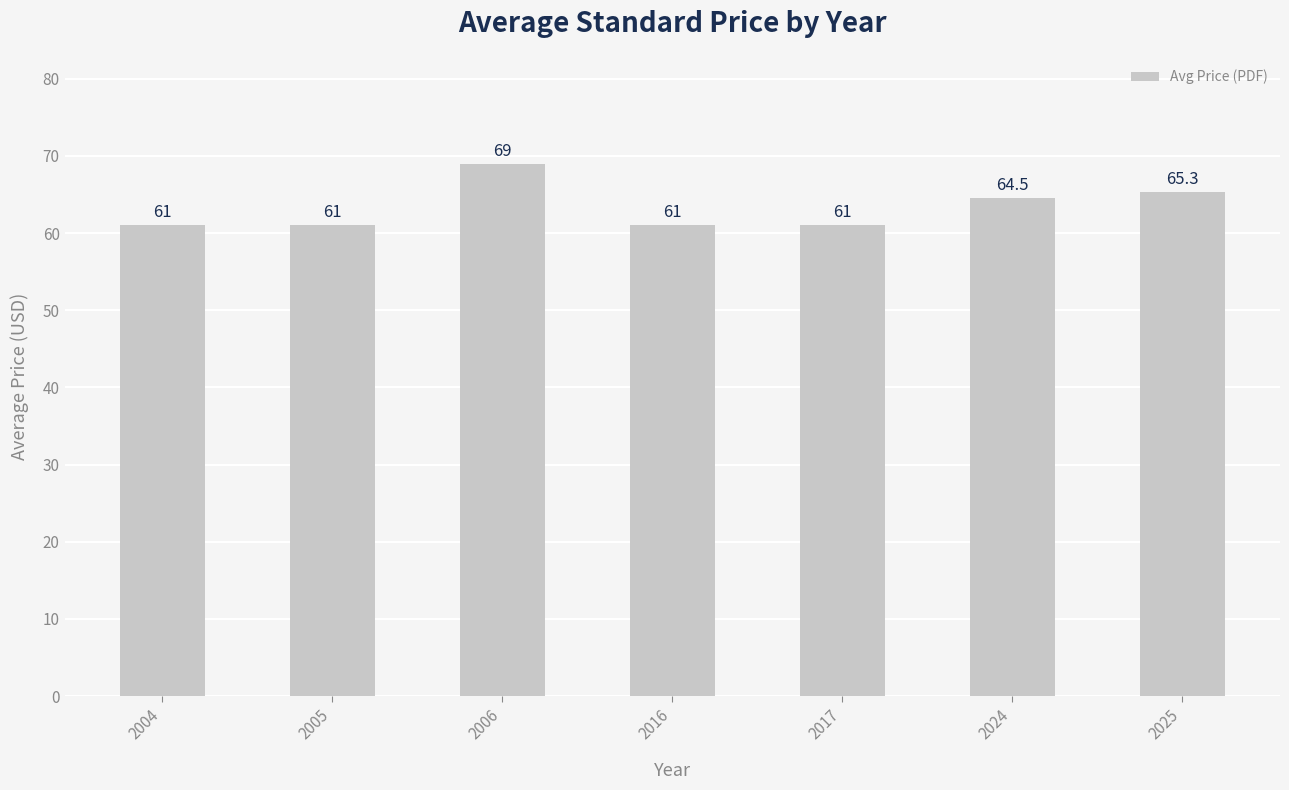

What is the difference between the maximum and minimum values?

8.0